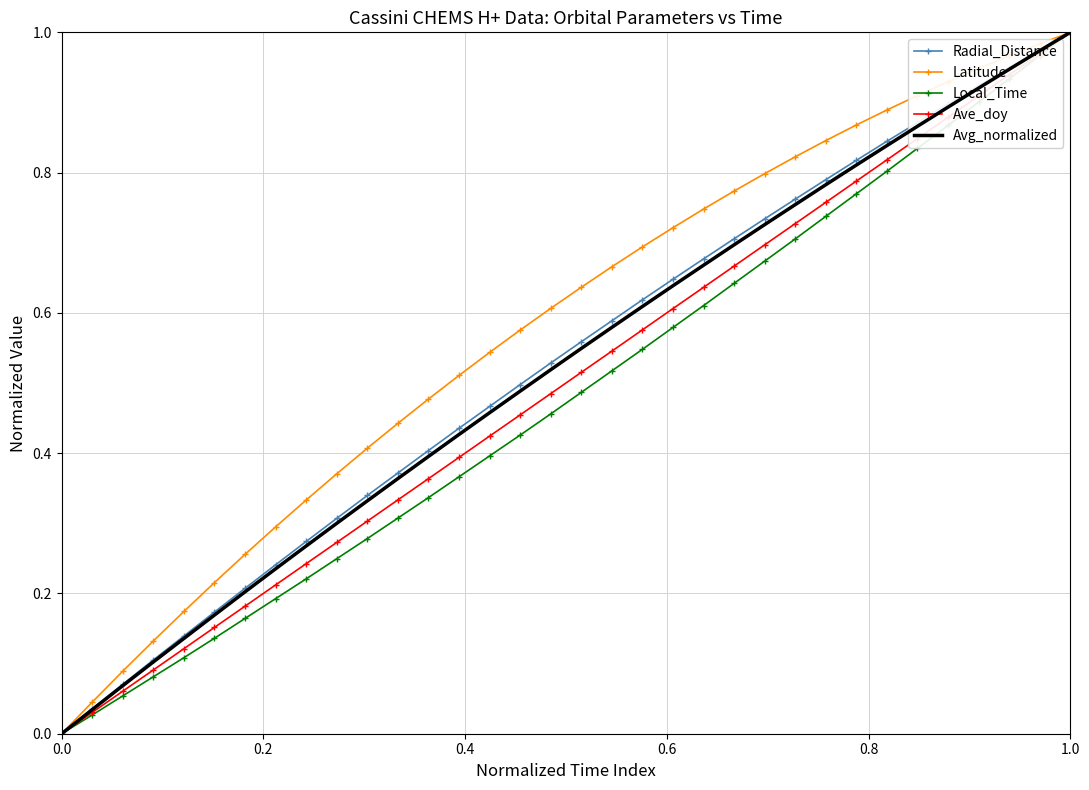

Which series has the largest total across all categories?

Latitude